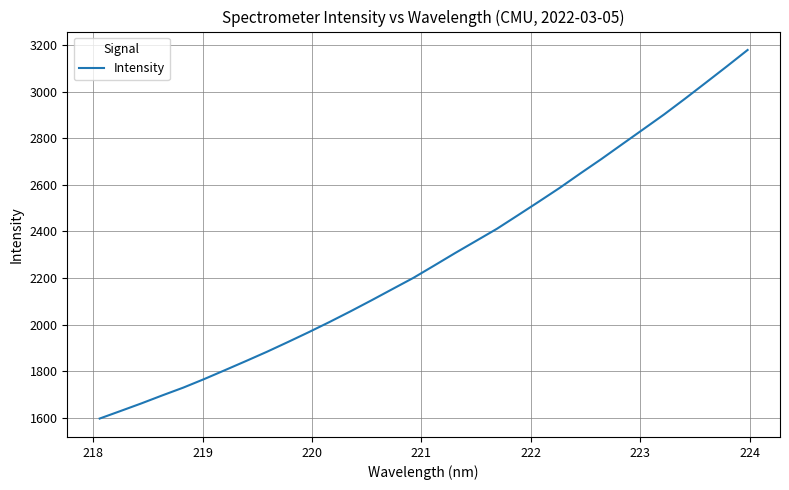

How many values exceed 2253?

16